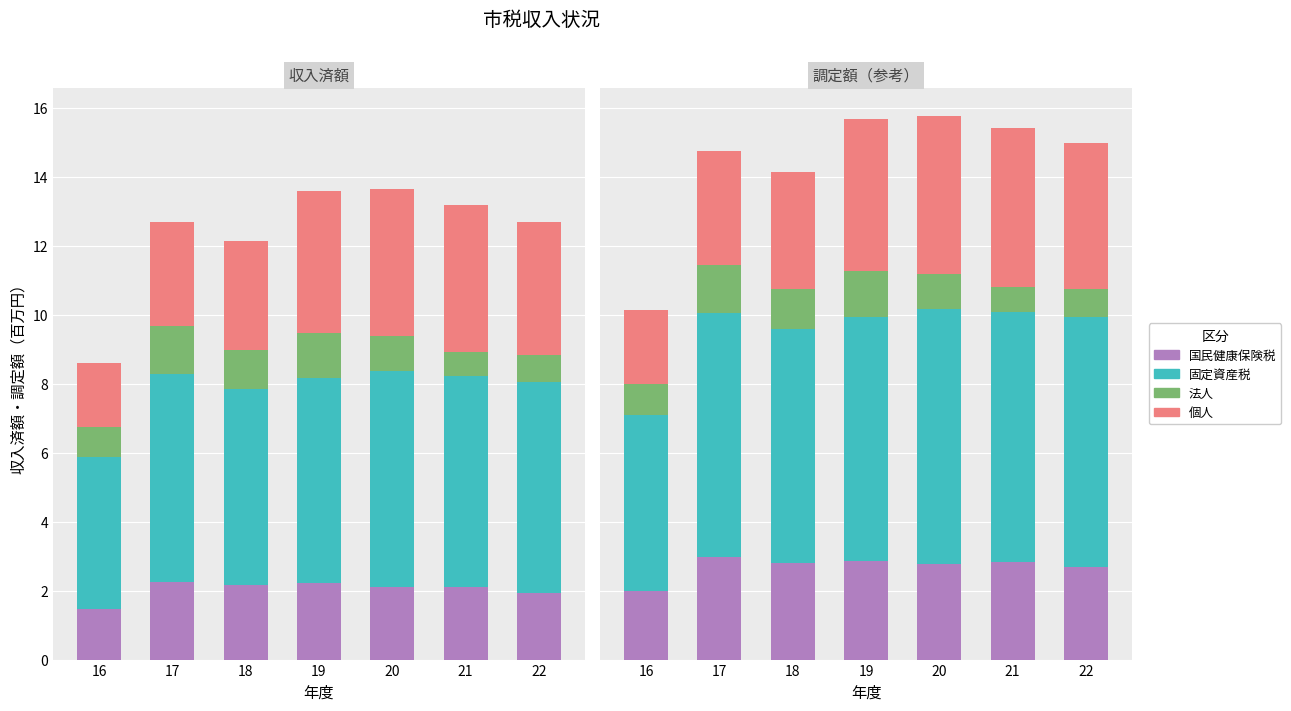

Is it true that 個人 equals 2.4 at 22?

False